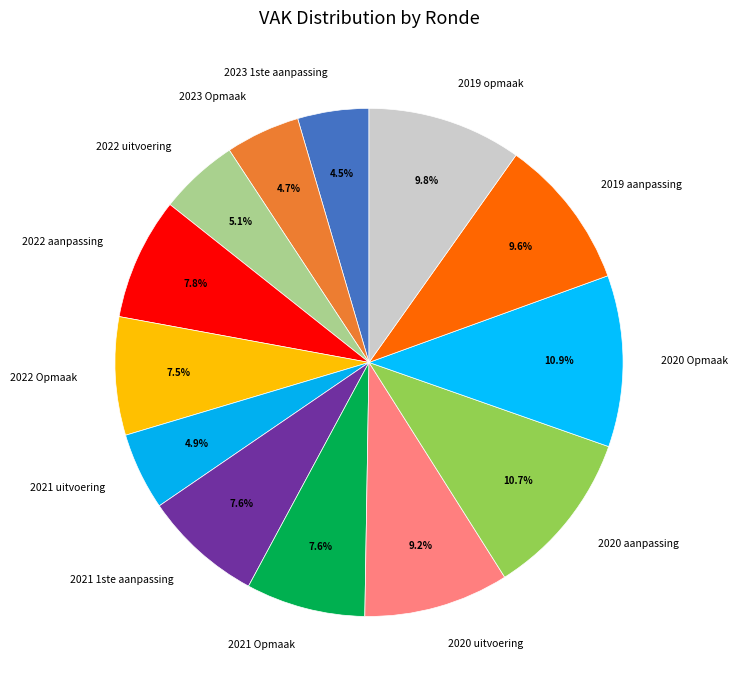

Do 2021 uitvoering and 2022 uitvoering together represent more than half of the pie?

No